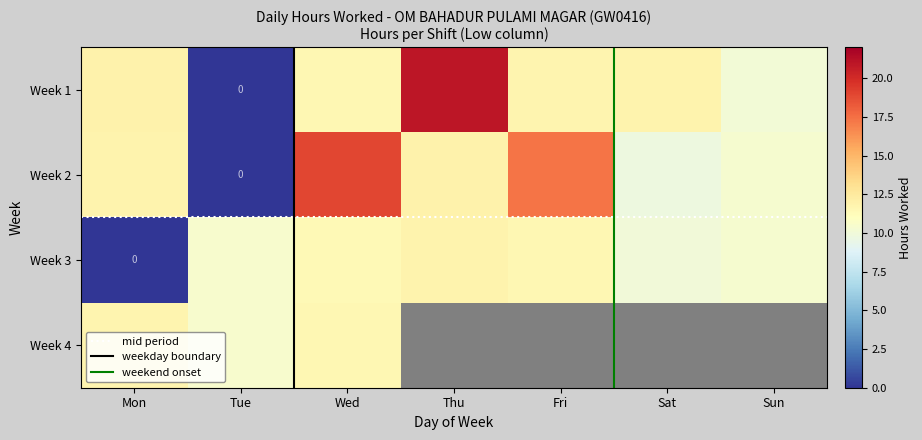

What is the difference between the maximum and minimum values?

20.9